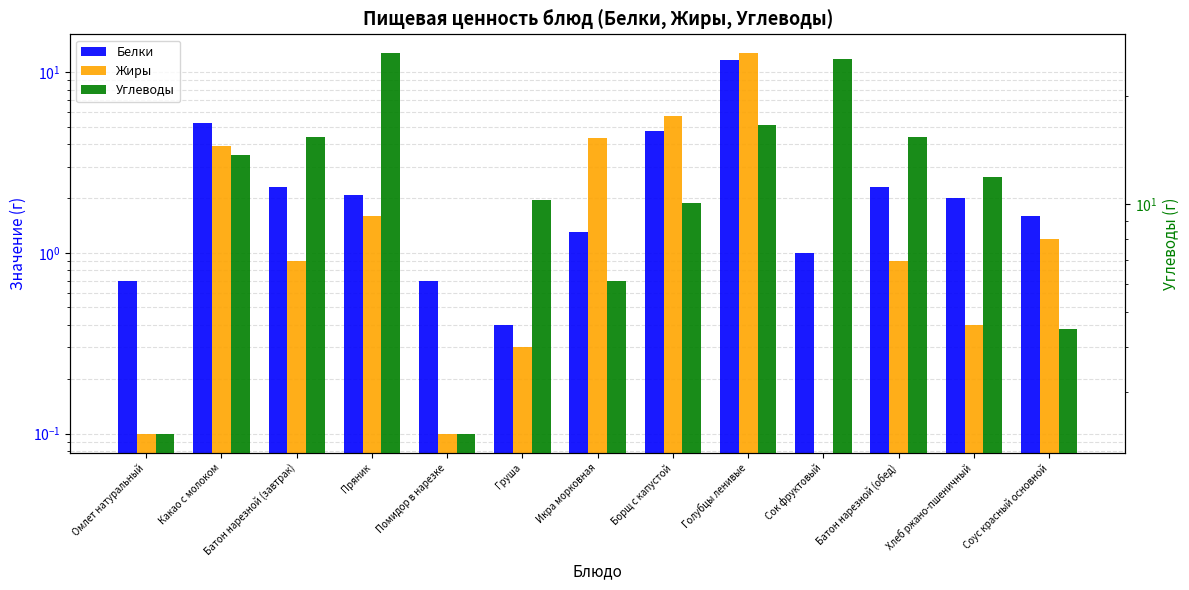

The Белки series shows 4.7 at Борщ с капустой. True or false?

True